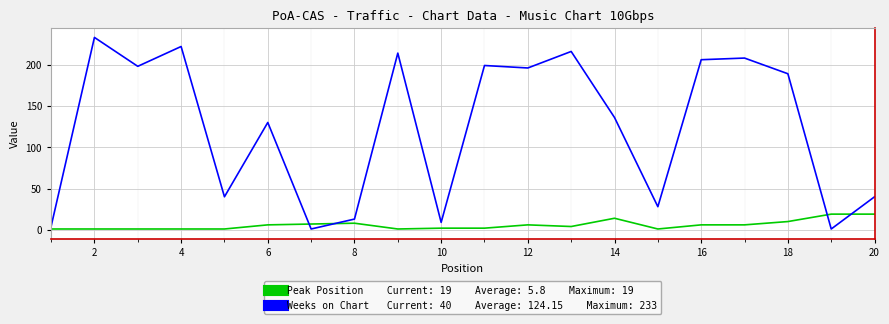

Is this an area chart (filled region under the line)?

No